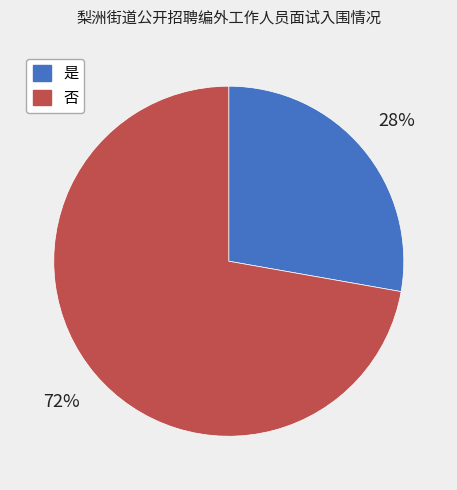

Count the number of slices in the pie.

2